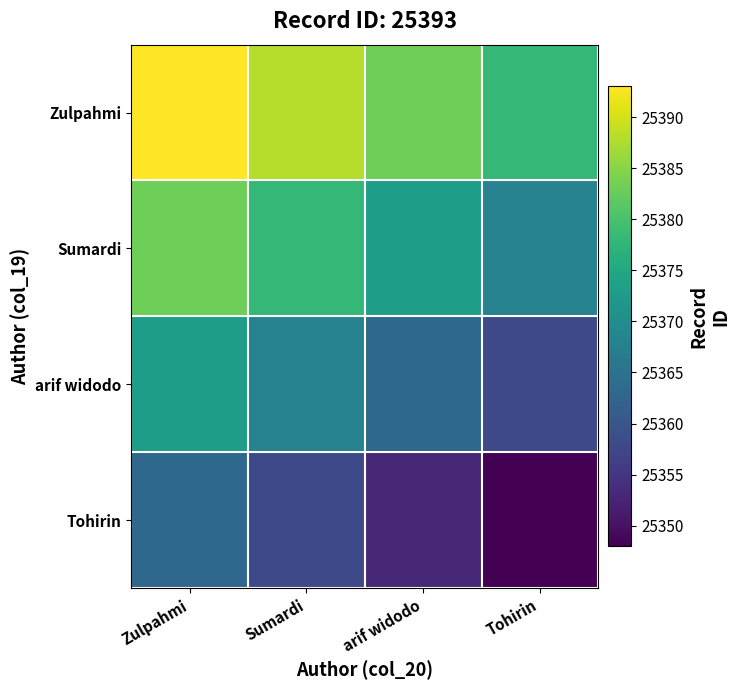

List the series in order of their peak value, lowest first.

Tohirin, arif widodo, Sumardi, Zulpahmi